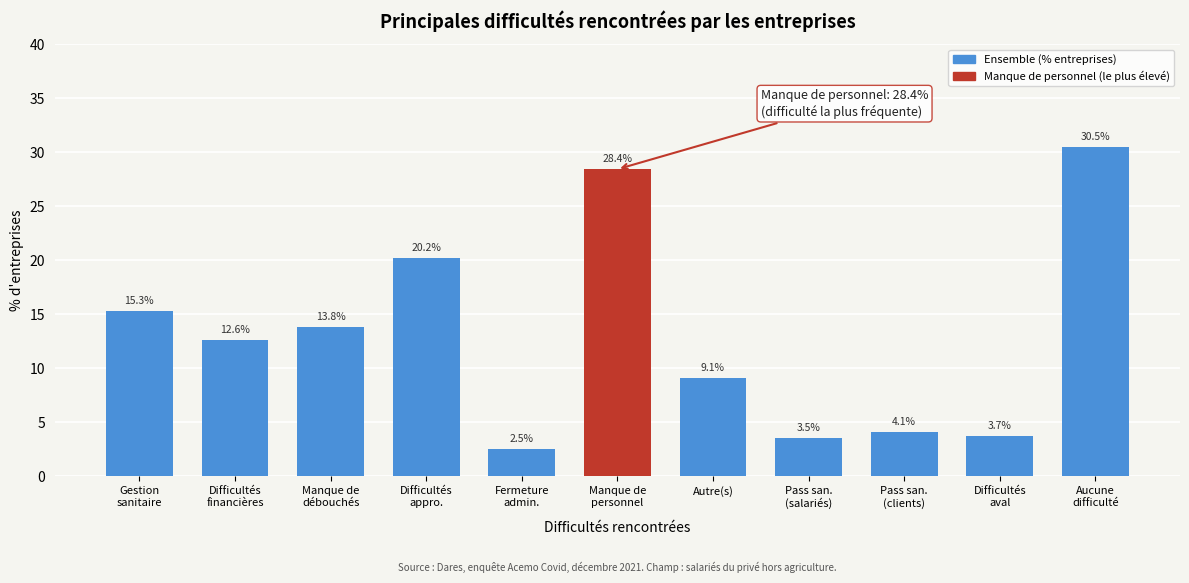

Reading left to right, what are all the values shown in this chart?

15.3	12.6	13.8	20.2	2.5	28.4	9.1	3.5	4.1	3.7	30.5